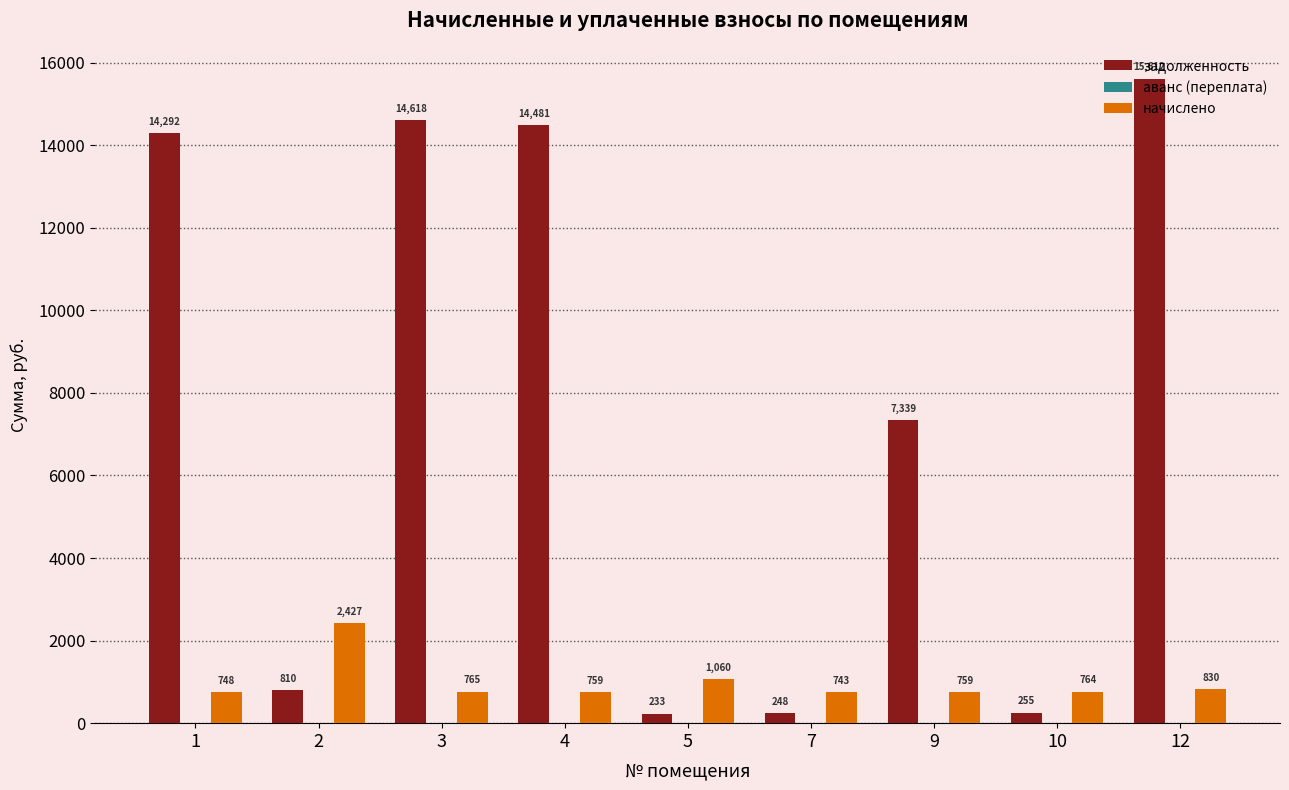

List the series in order of their peak value, highest first.

задолженность, начислено